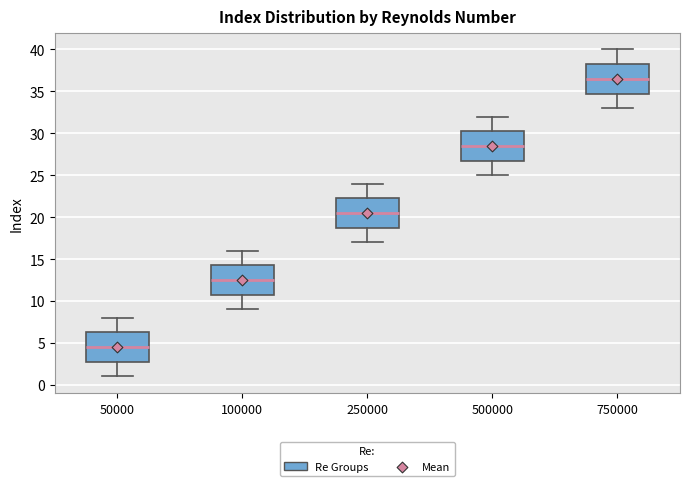

Which box's median line is the lowest?

50000